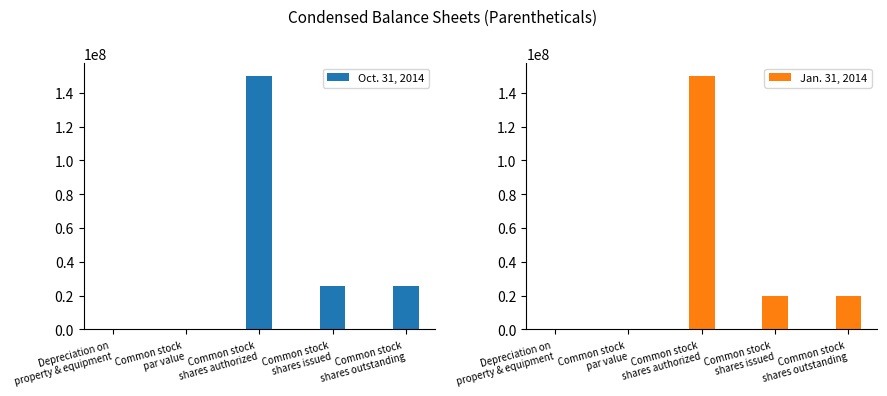

Is the value of Oct. 31, 2014 at Common stock
shares issued greater than the value of Jan. 31, 2014 at Common stock
shares issued?

Yes